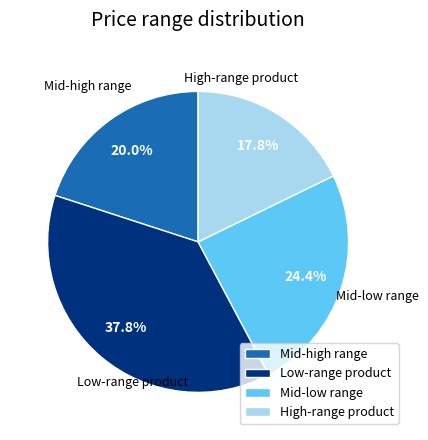

What portion of the pie excludes Mid-high range?

80.0%